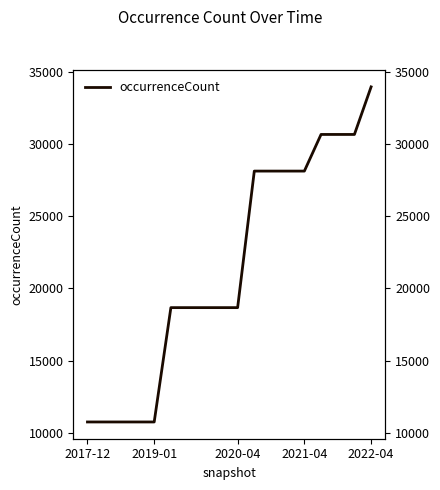

What is the average value?

21425